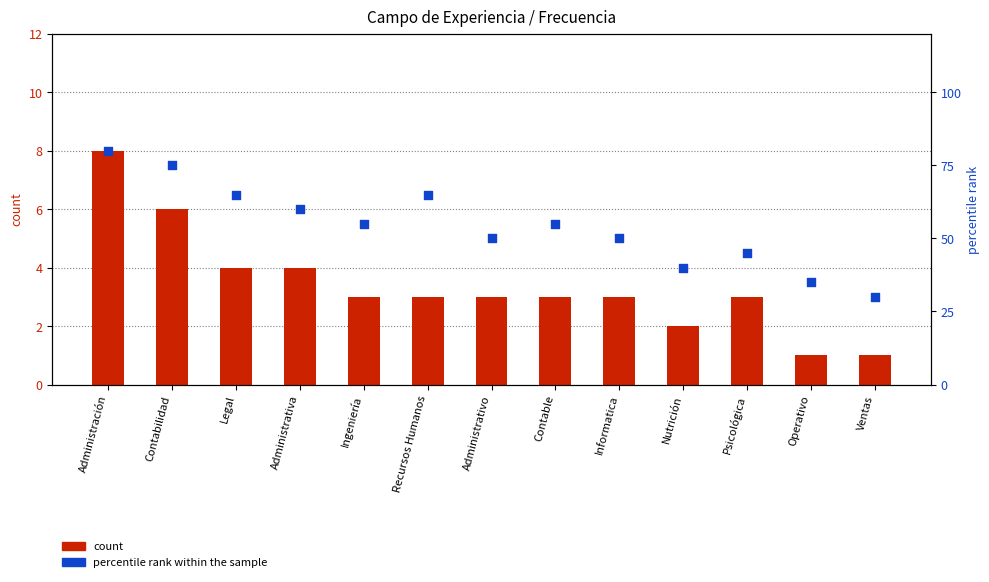

Which series has the widest spread of Y values?

percentile rank within the sample